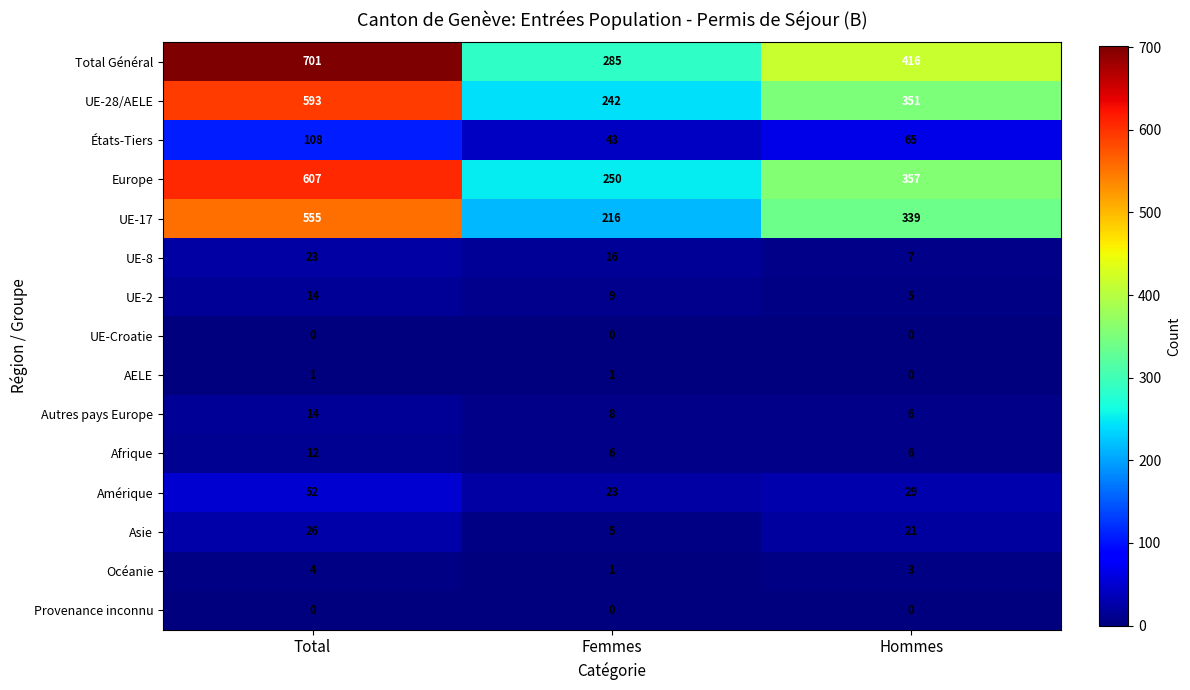

What is the sum of all Océanie values?

8